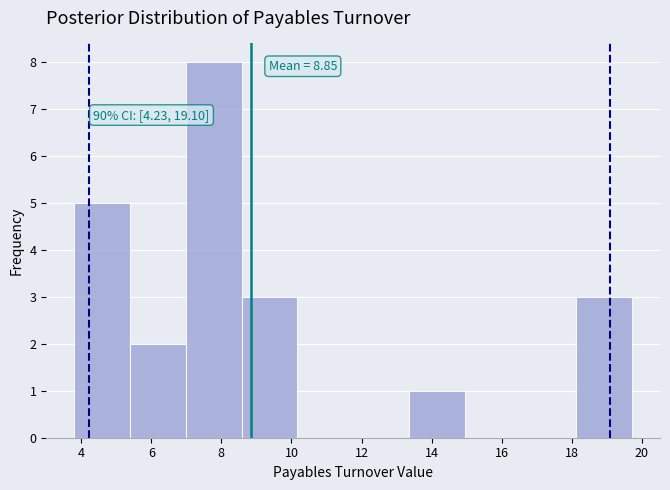

Over which range of the x-axis is the bar tallest?

7.0 to 8.6